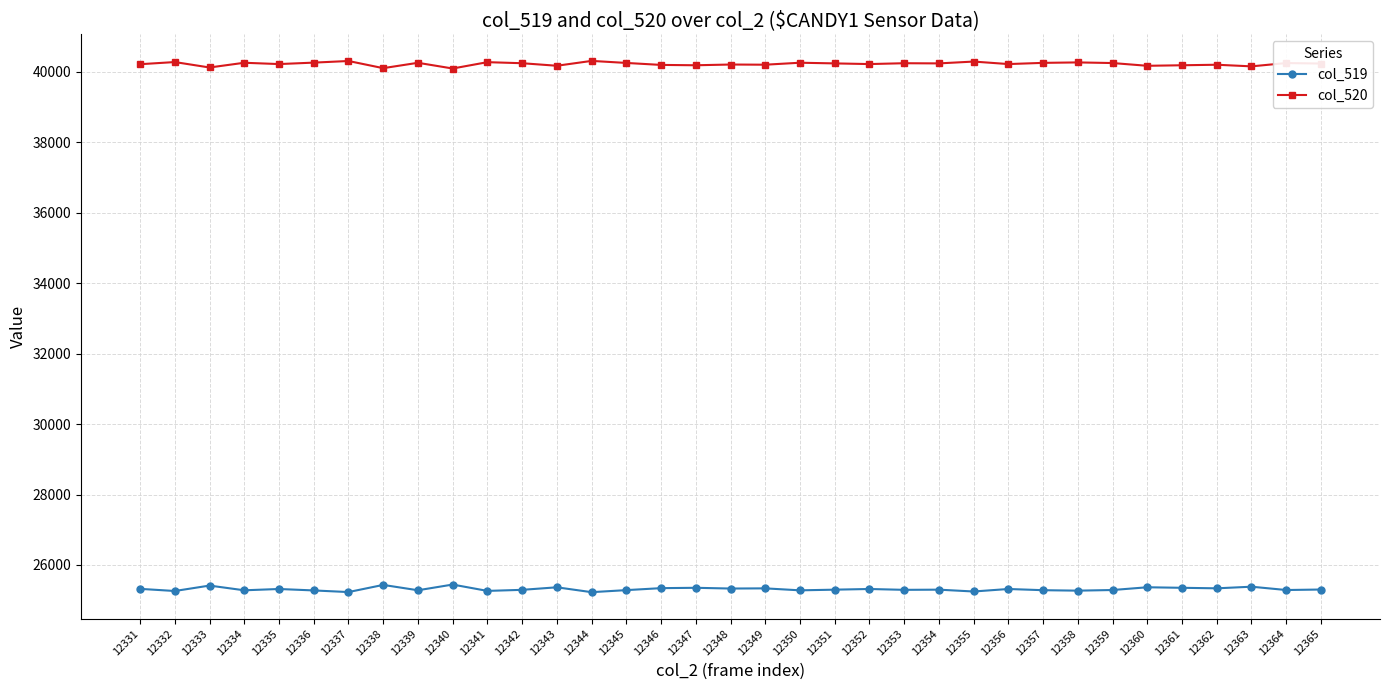

True or false: col_519 and col_520 cross at least once.

False